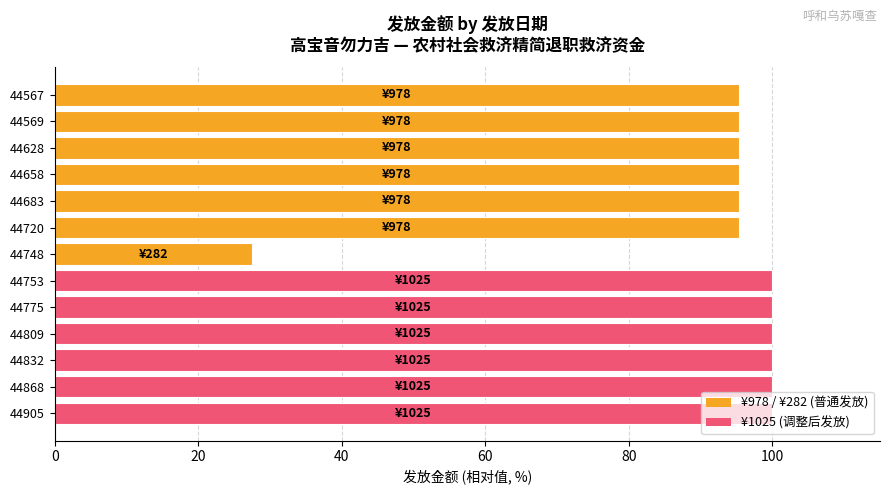

Which category has the lowest value across all series?

44748